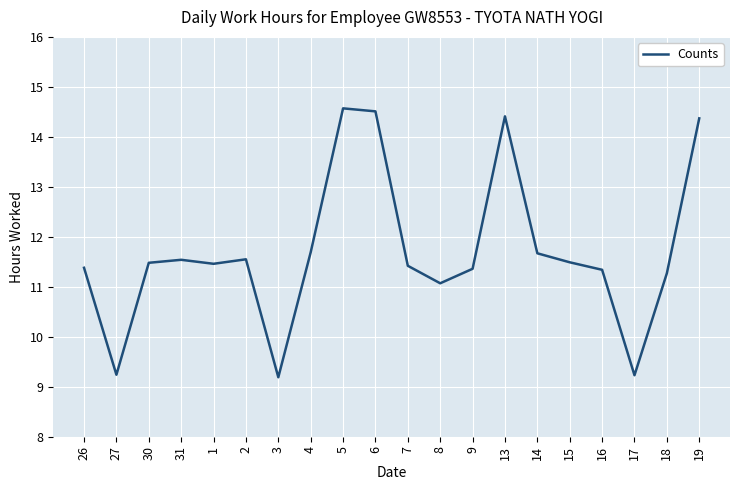

What position from the right is 9?

8